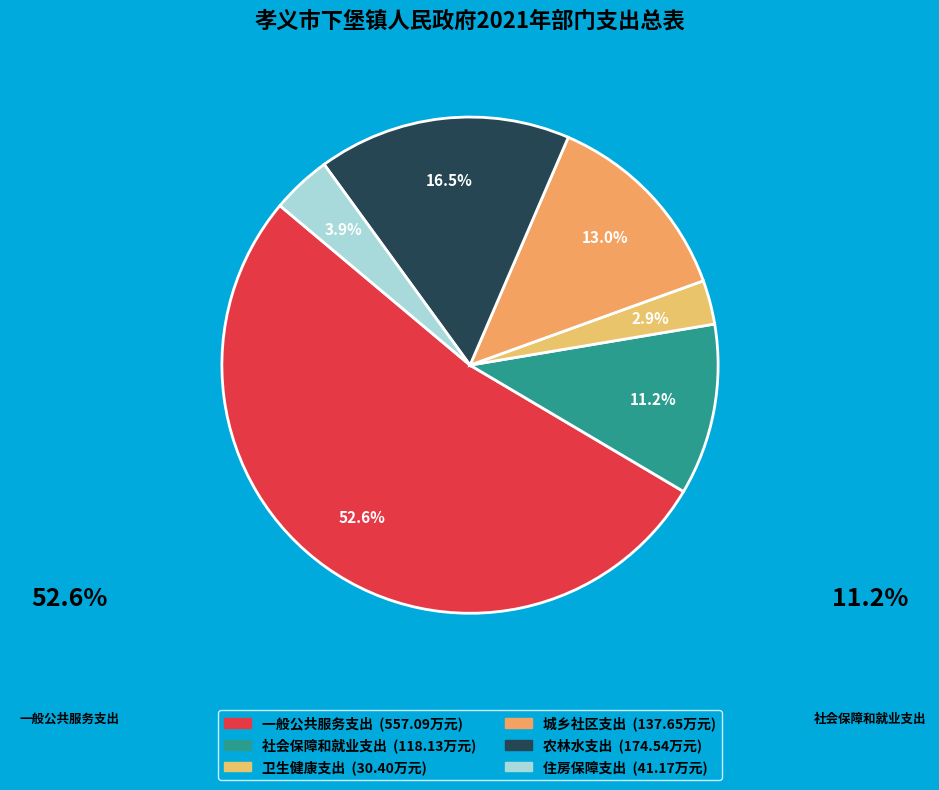

What percentage is the 一般公共服务支出 slice, to the nearest percent?

53%